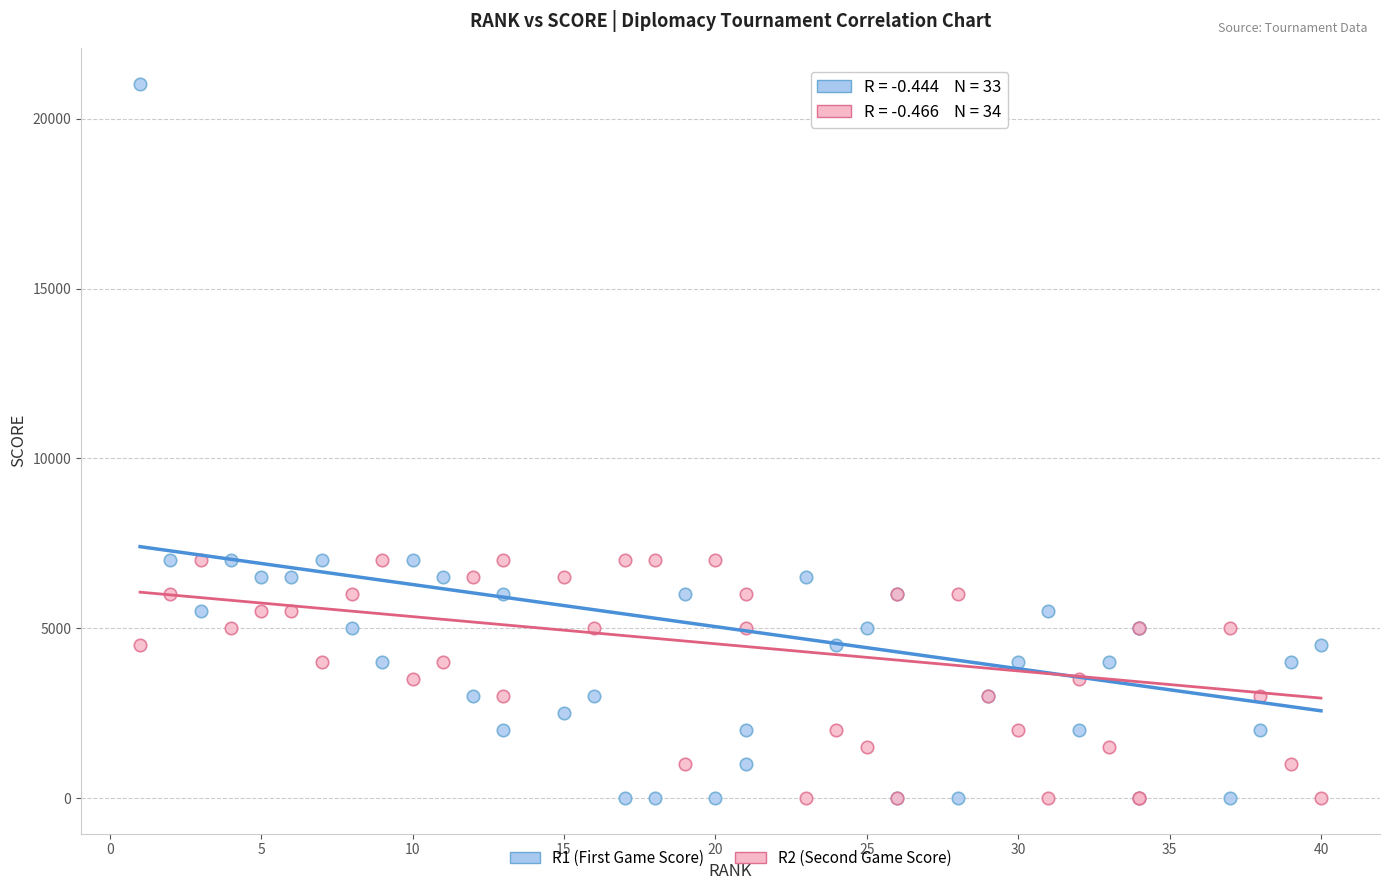

What are all the series names shown in the legend?

R1 (First Game Score), R2 (Second Game Score)